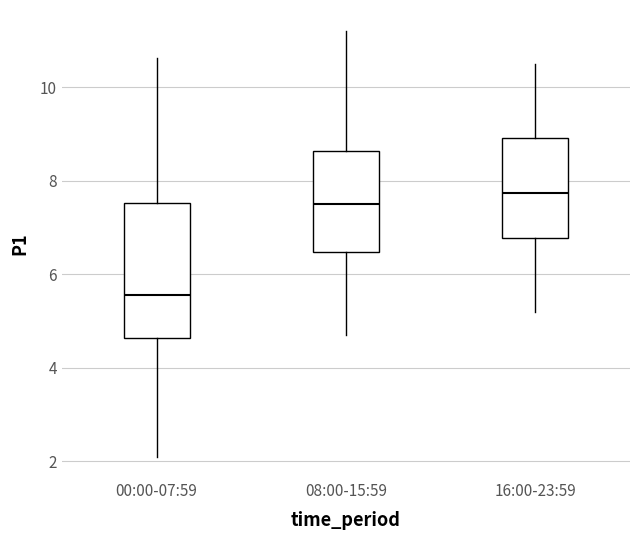

Which box is the tallest, from its lower edge to its upper edge?

00:00-07:59